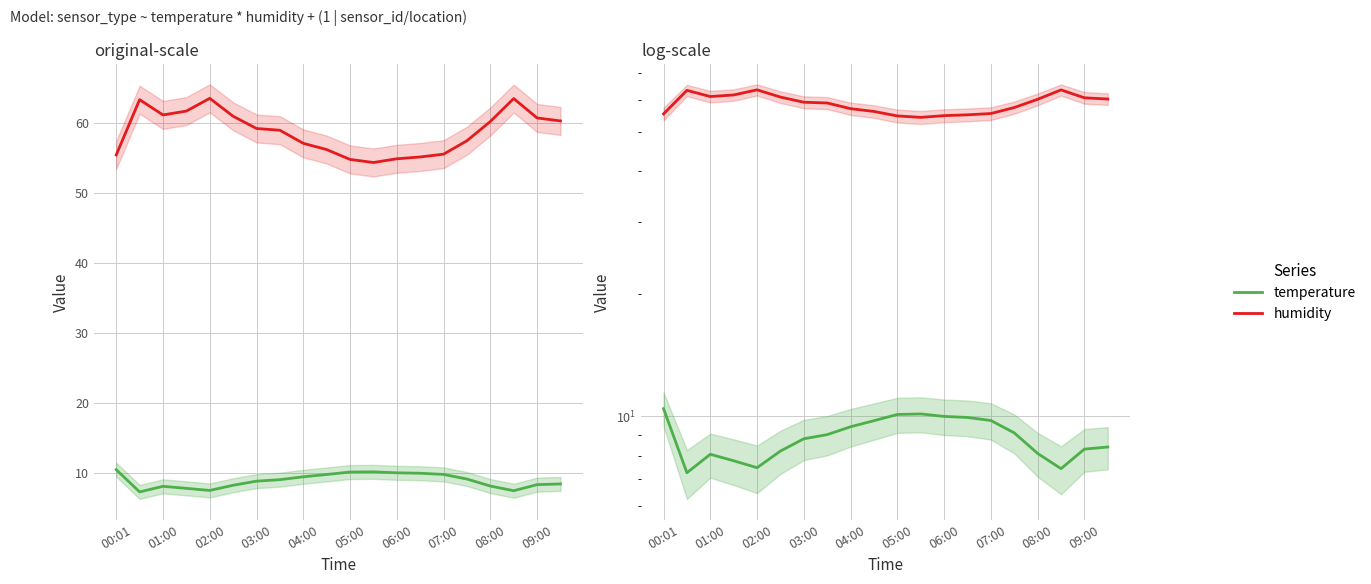

Which series has the largest total across all categories?

humidity